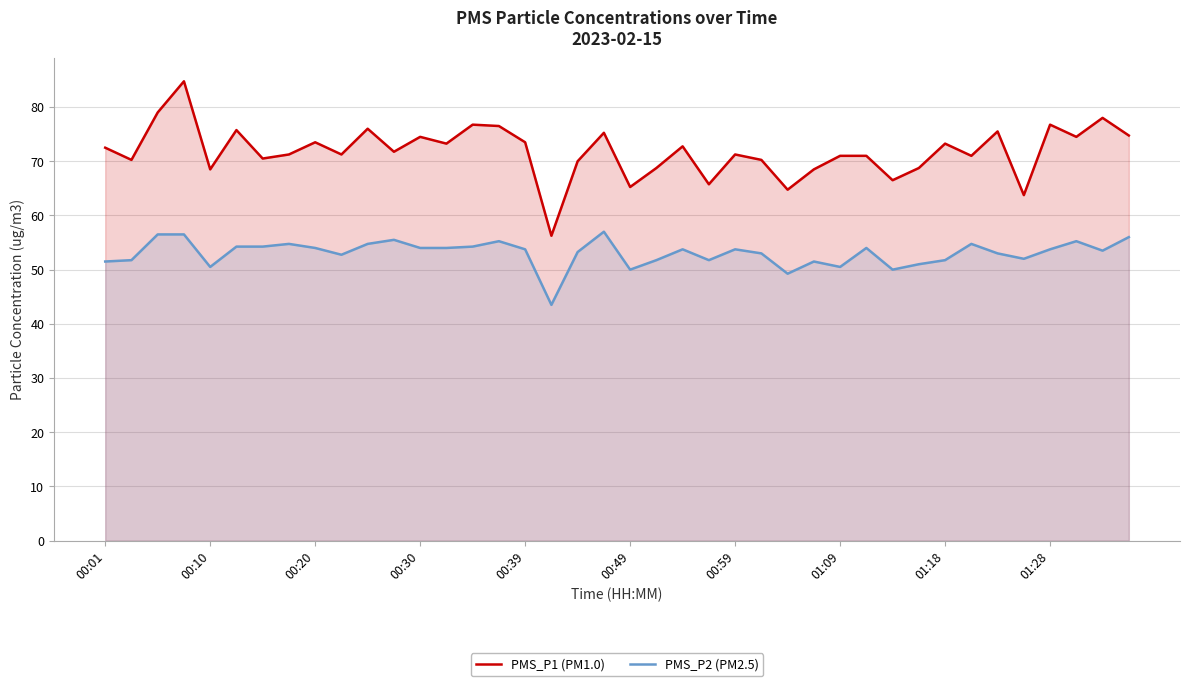

The PMS_P2 (PM2.5) series shows 89.8 at 33. True or false?

False